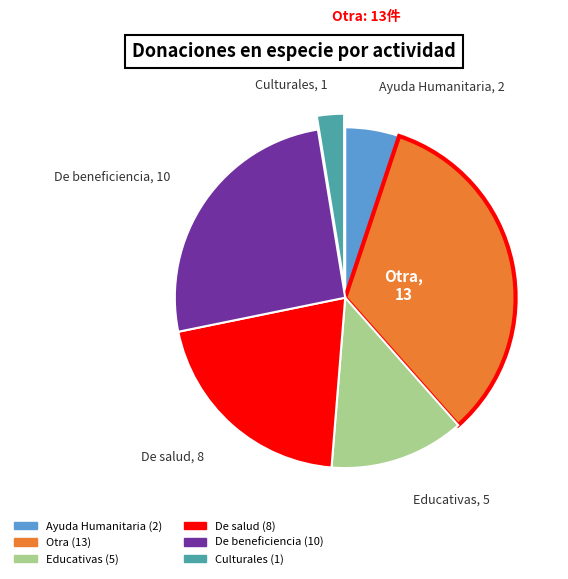

Between Ayuda Humanitaria and Culturales, which is larger?

Ayuda Humanitaria